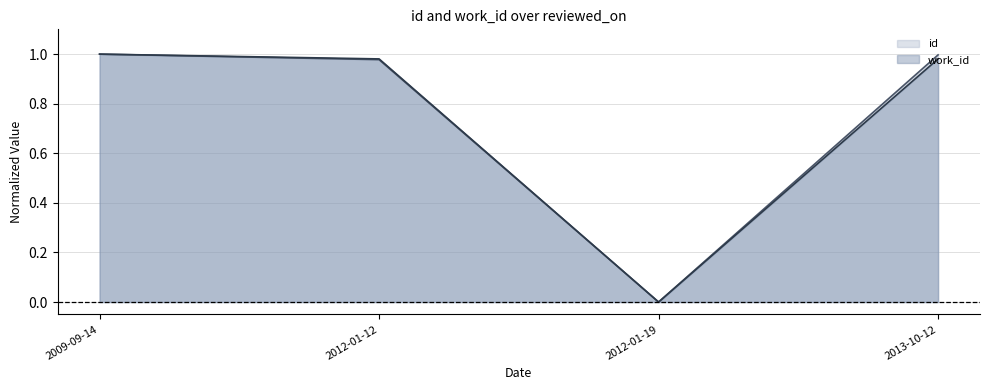

Reading left to right, what are all the values shown in this chart?

id: 2009-09-14=1.0	2012-01-12=1.0	2012-01-19=0.0	2013-10-12=1.0
work_id: 2009-09-14=1.0	2012-01-12=1.0	2012-01-19=0.0	2013-10-12=1.0